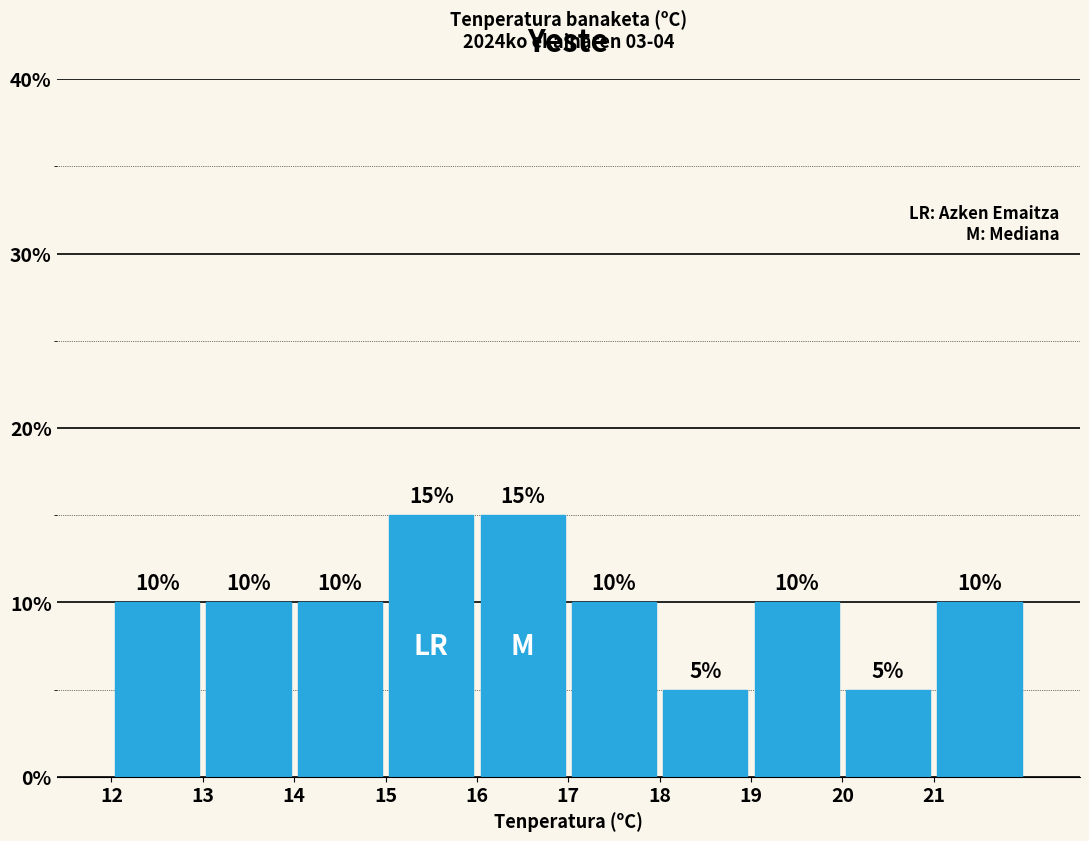

What is the height of the bar covering 21 to 22 on the x-axis?

10